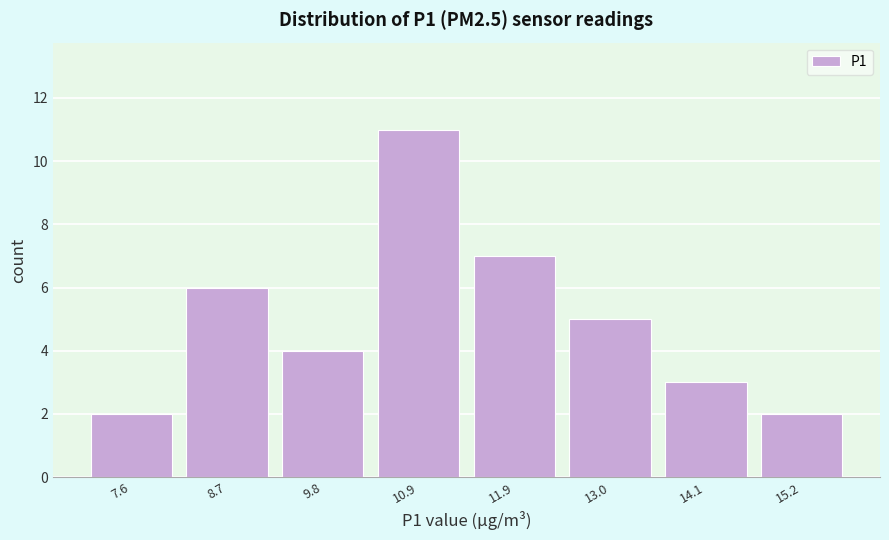

Over which range of the x-axis is the bar tallest?

10.4 to 11.4